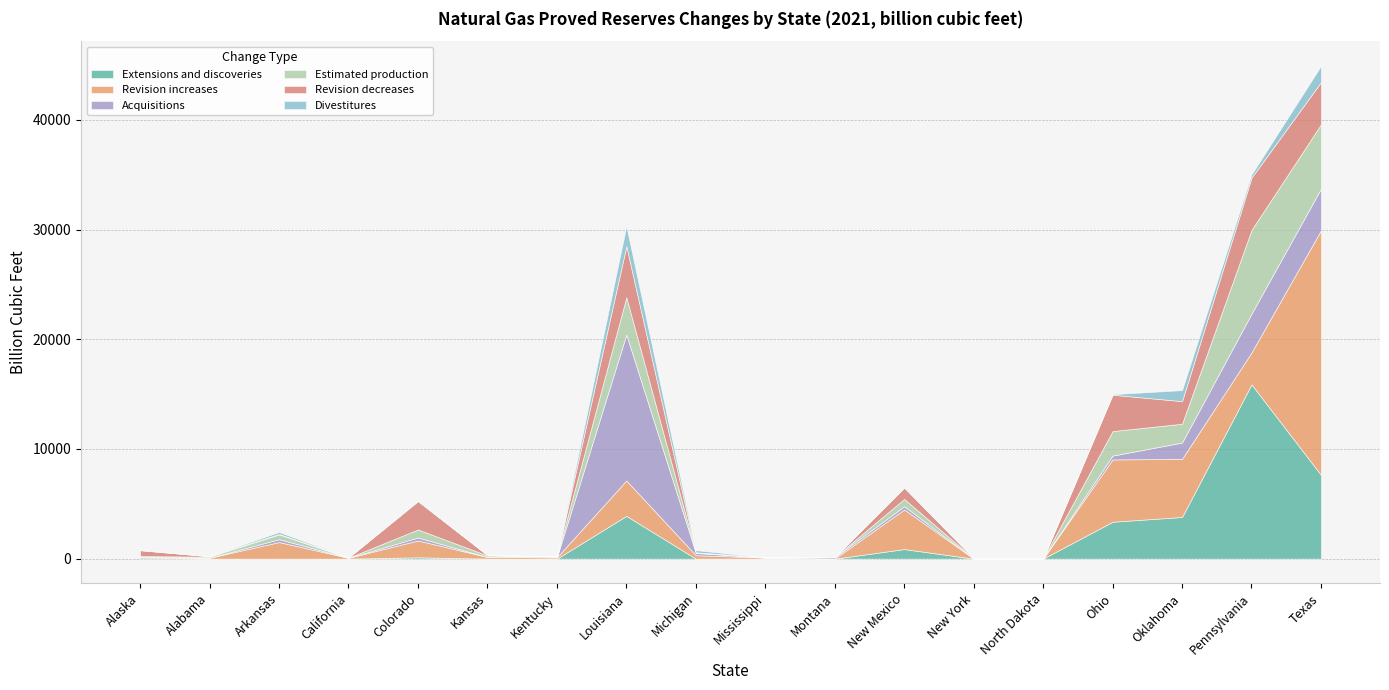

Which series has the largest range (max minus min)?

Revision increases